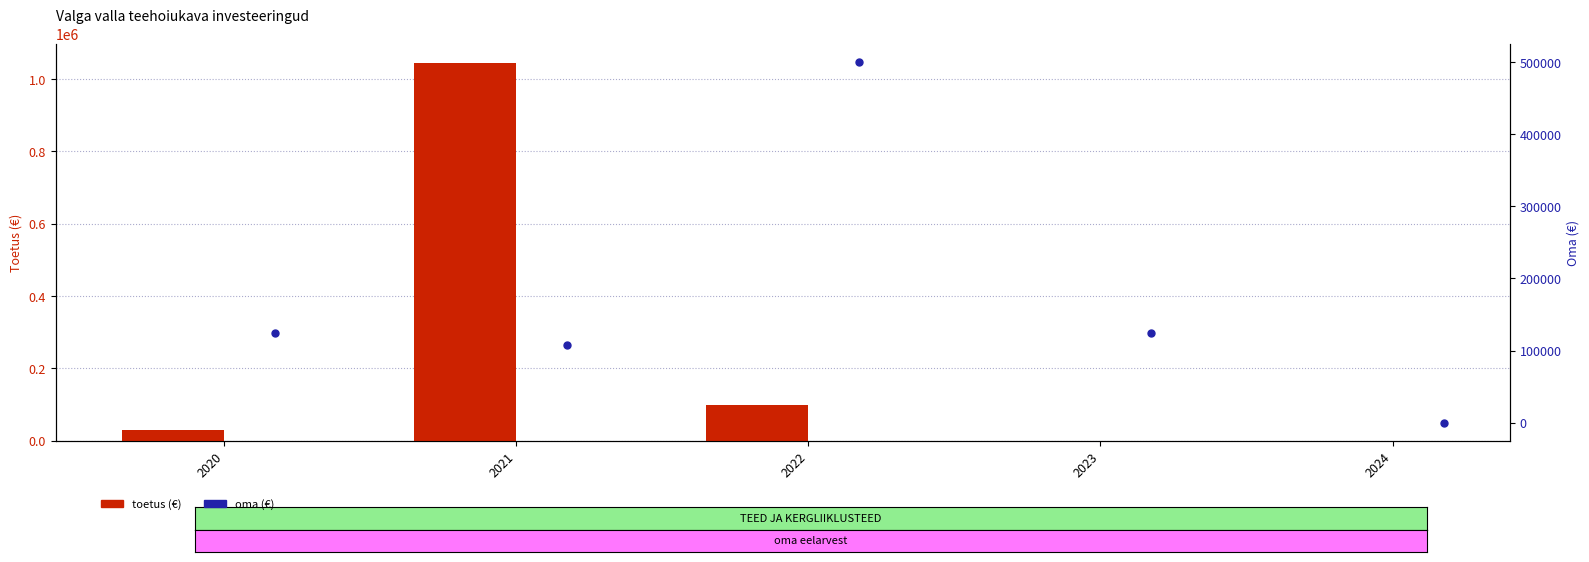

List the series in order of their overall mean, highest first.

toetus (€), oma (€)